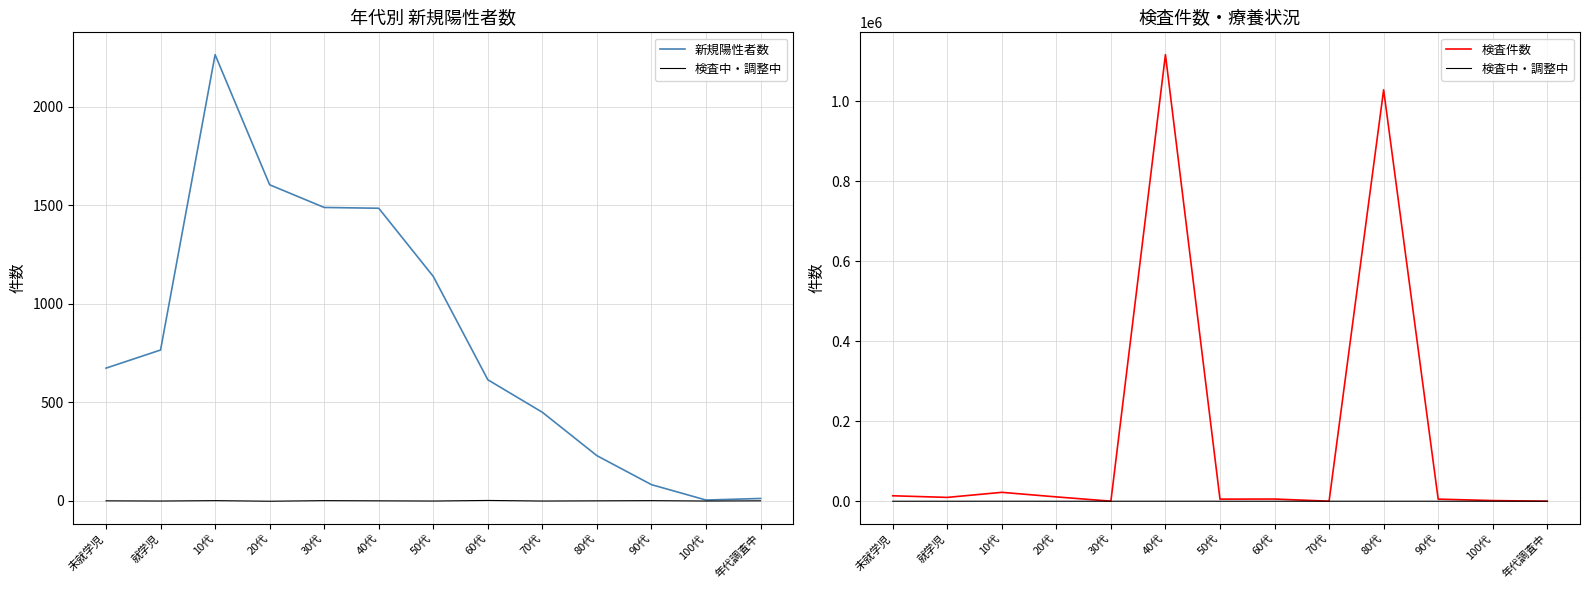

What are all the series names shown in the legend?

新規陽性者数, 検査中・調整中, 検査件数